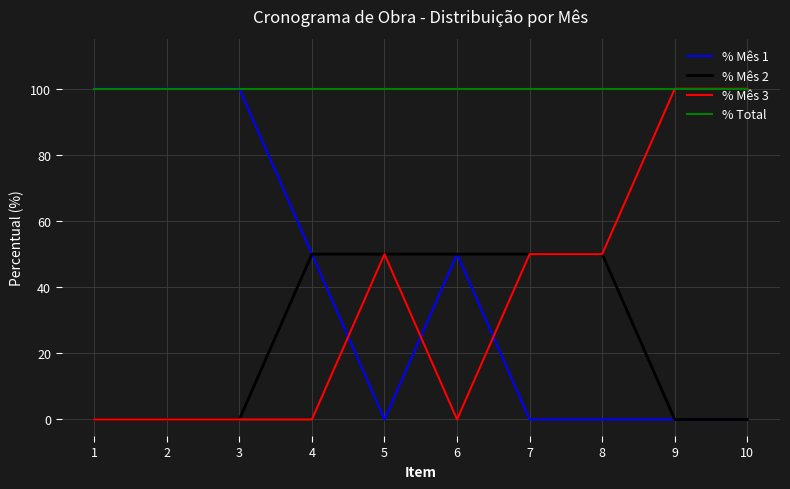

Which series has the largest total across all categories?

% Total